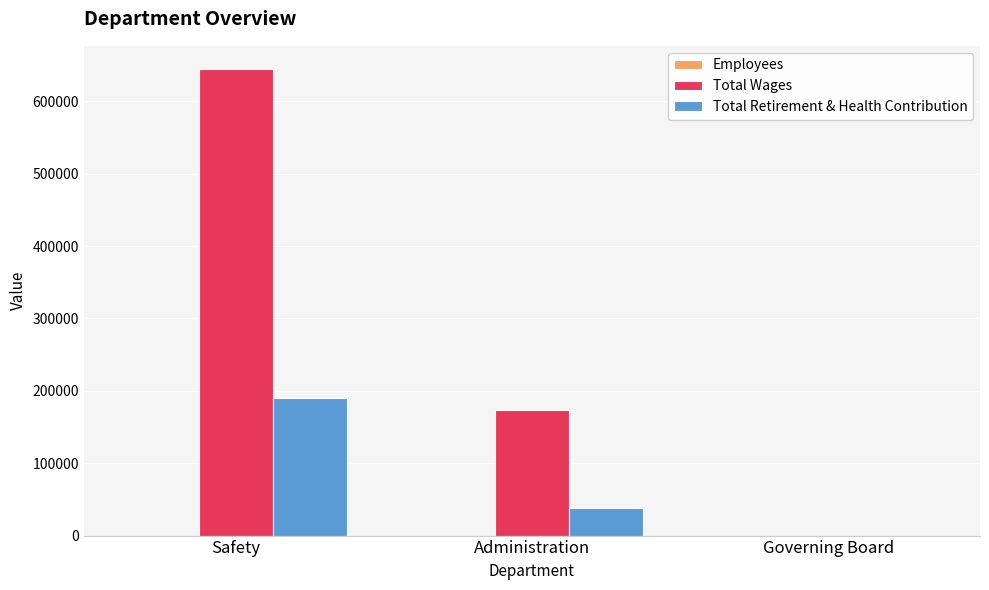

At which category is the sum across all series the highest?

Safety